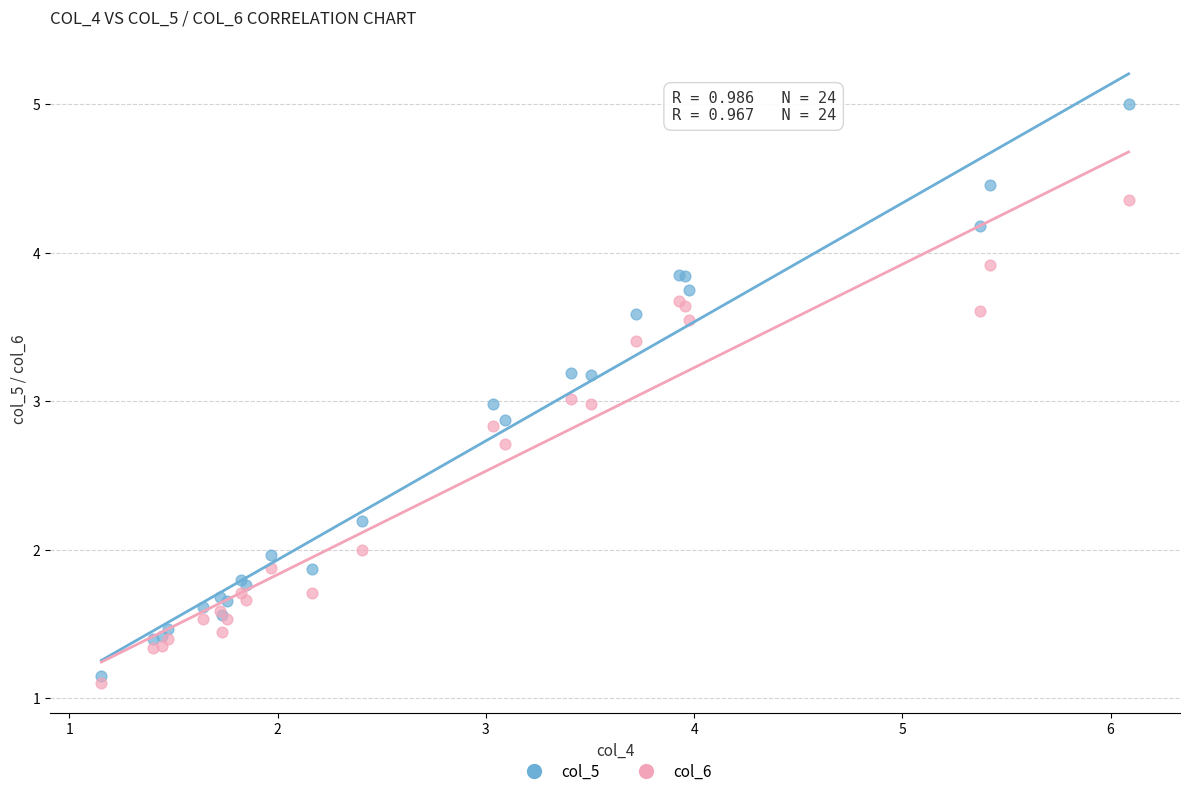

Which series reaches the minimum Y coordinate?

col_6